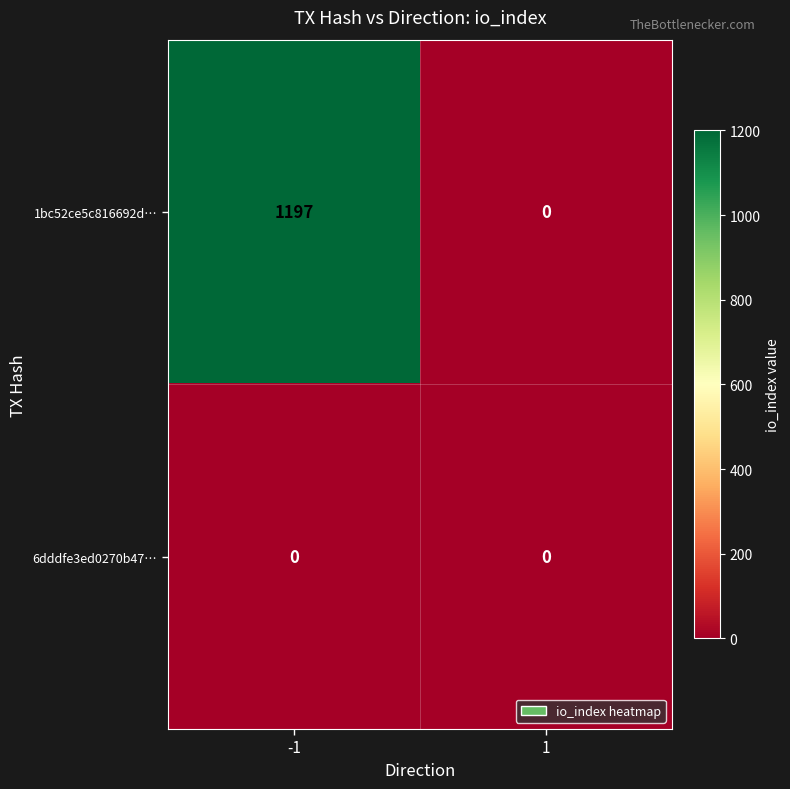

Is it true that 1bc52ce5c816692d… equals 0 at 1?

True